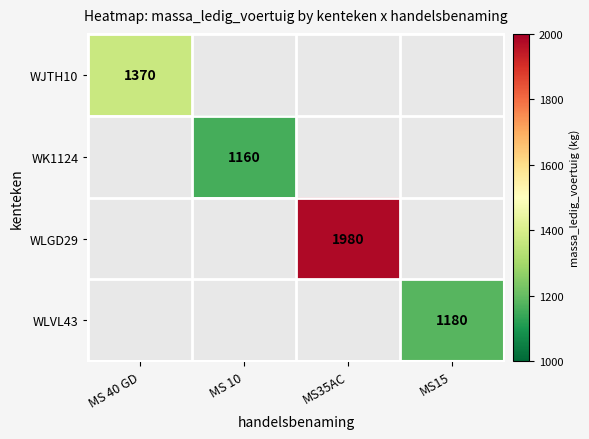

Is it true that WLGD29 equals 1194 at MS35AC?

False